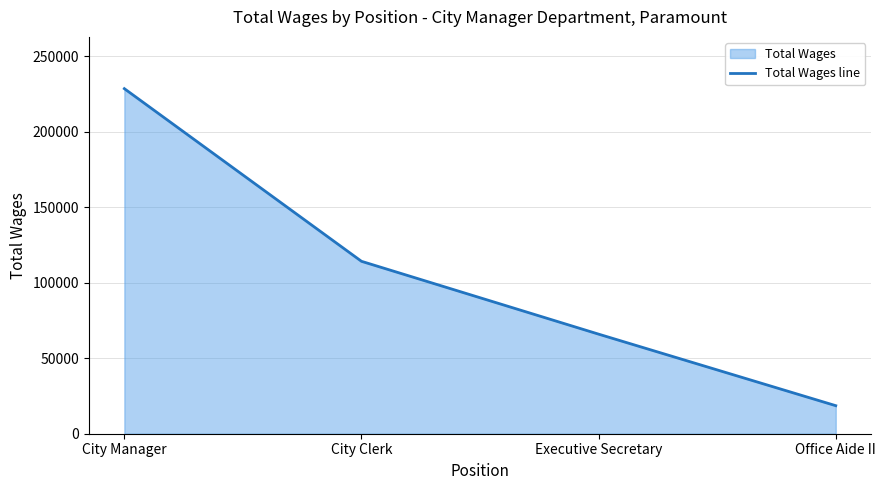

How many distinct data groups are displayed?

1